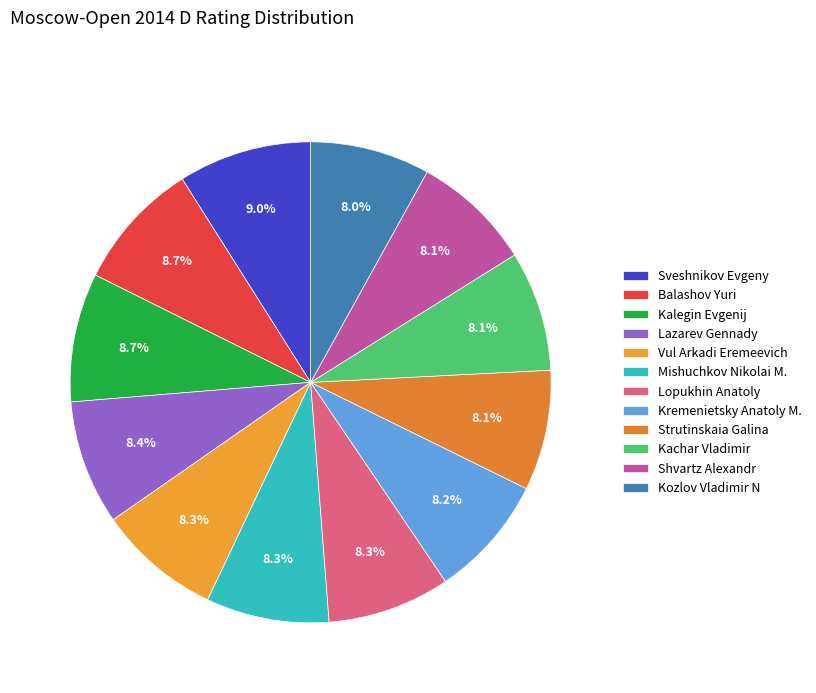

To the nearest percent, what percentage of the pie is Kalegin Evgenij?

9%